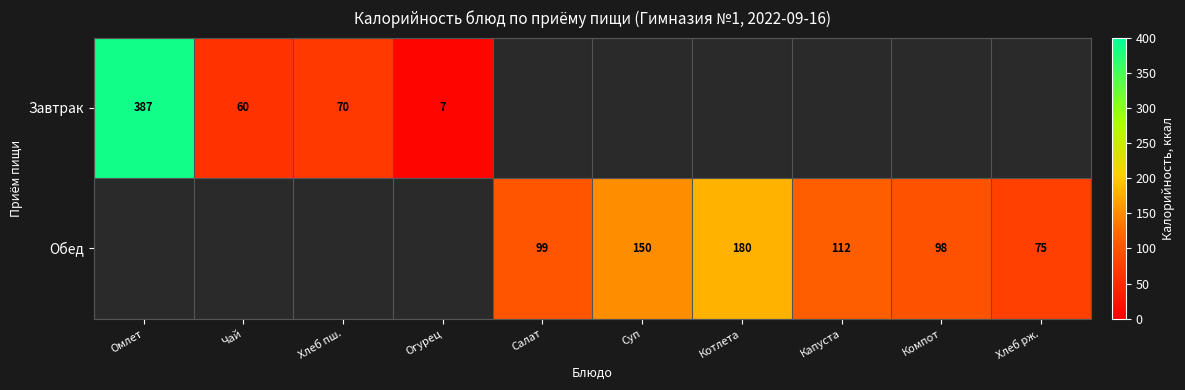

Is it true that Обед equals 290 at Котлета?

False